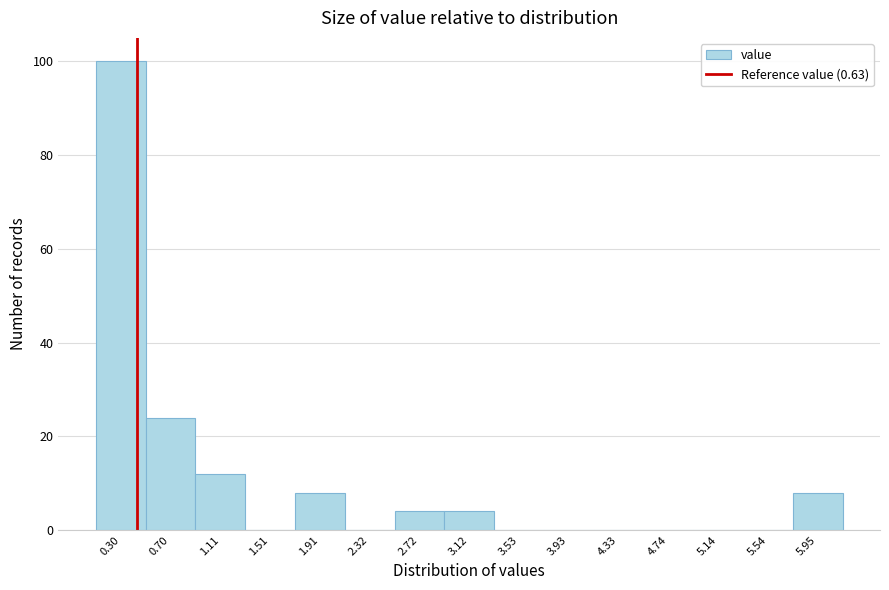

Reading right to left, extract all data points from this chart.

5.95=8	5.54=0	5.14=0	4.74=0	4.33=0	3.93=0	3.53=0	3.12=4	2.72=4	2.32=0	1.91=8	1.51=0	1.11=12	0.70=24	0.30=100